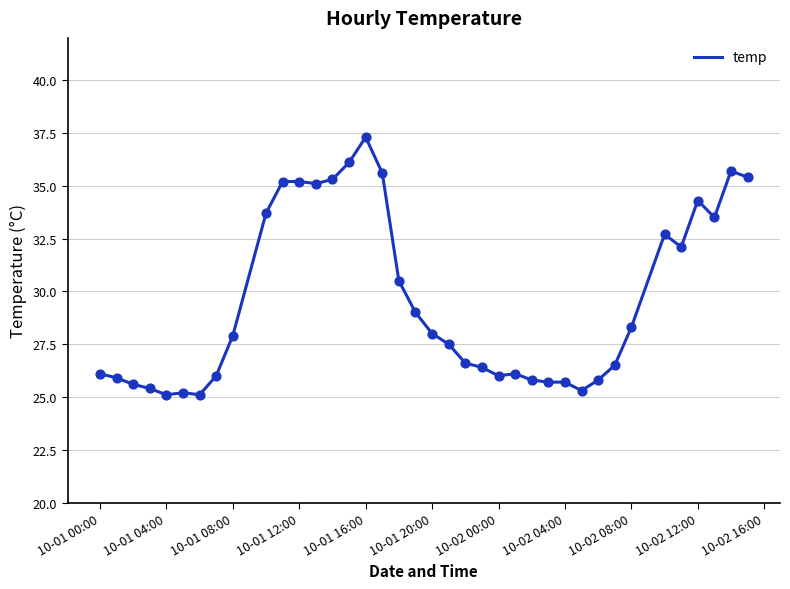

What is the greatest value displayed?

37.3